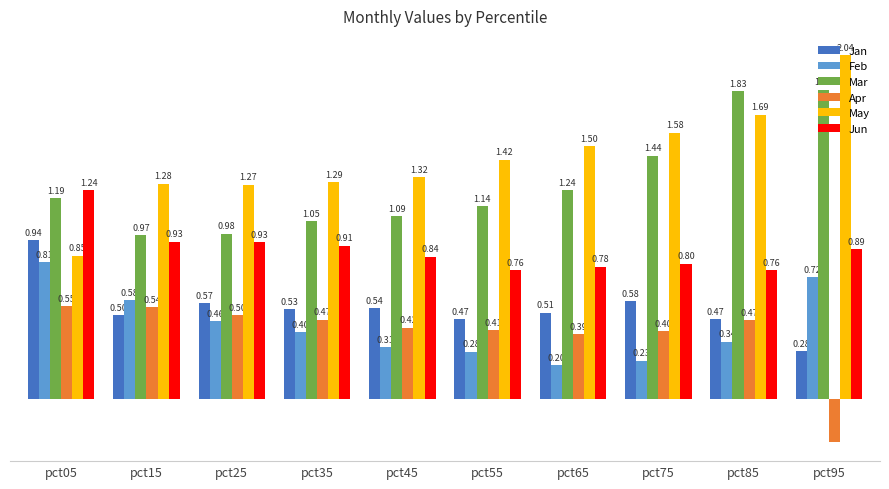

At which category is the sum across all series the highest?

pct05